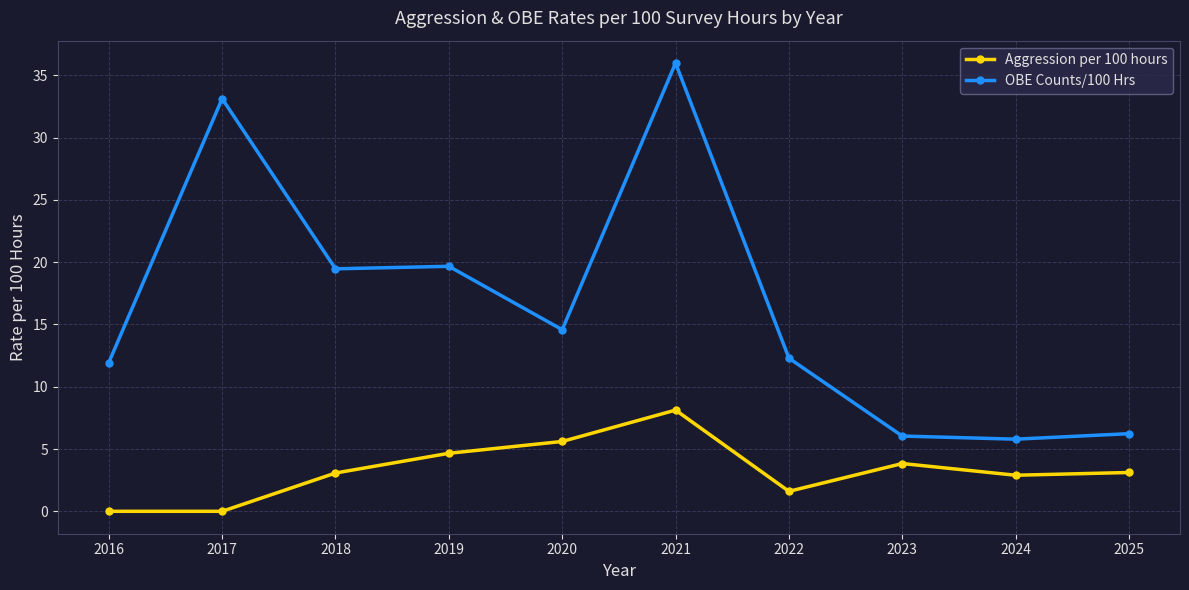

What is the sum of the Aggression per 100 hours values at 2022 and 2018?

4.7